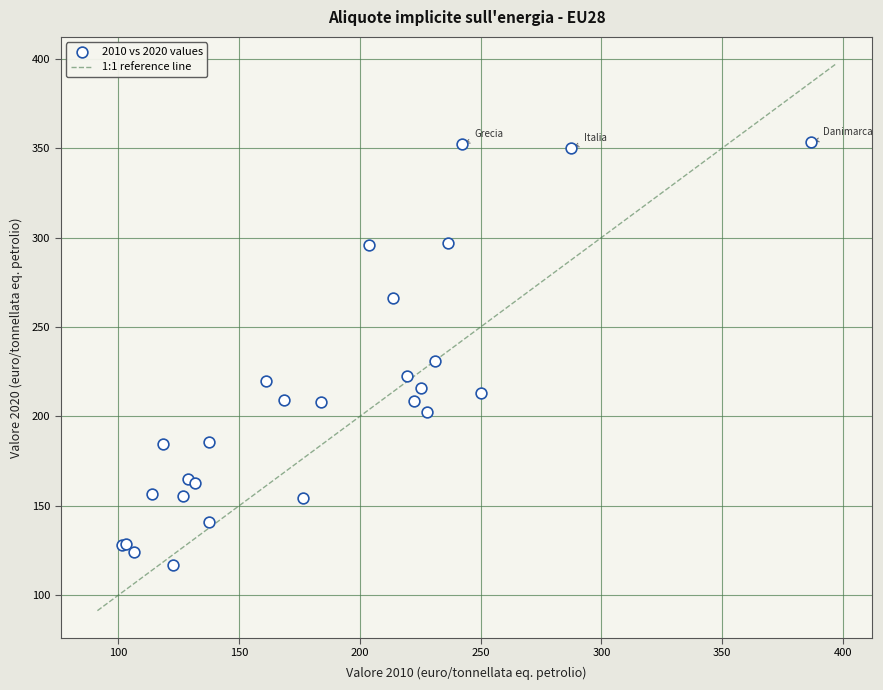

What Y value in the scatter plot is closest to 235?

230.7